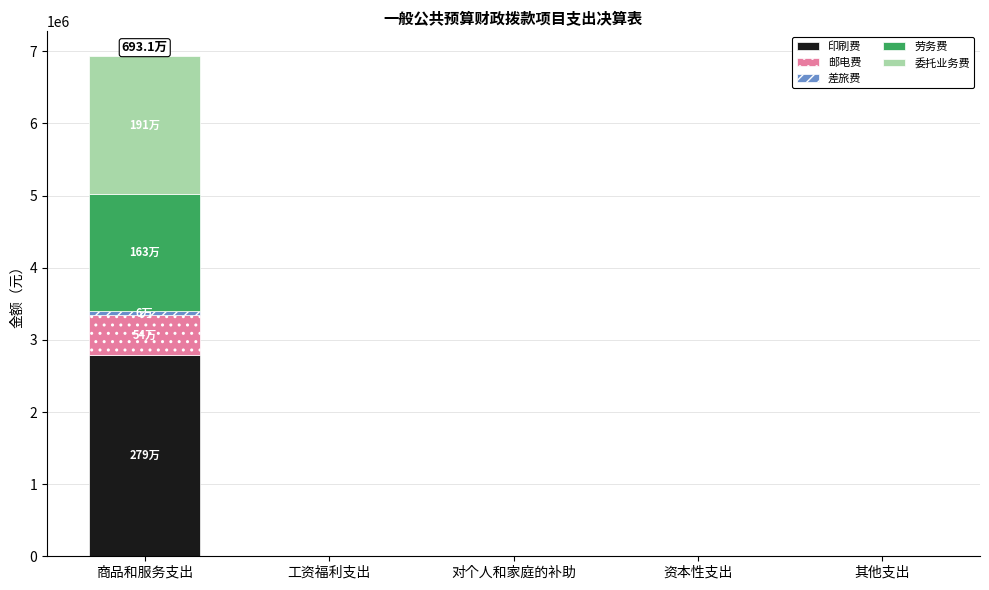

What is the sum of all 印刷费 values?

2794207.9